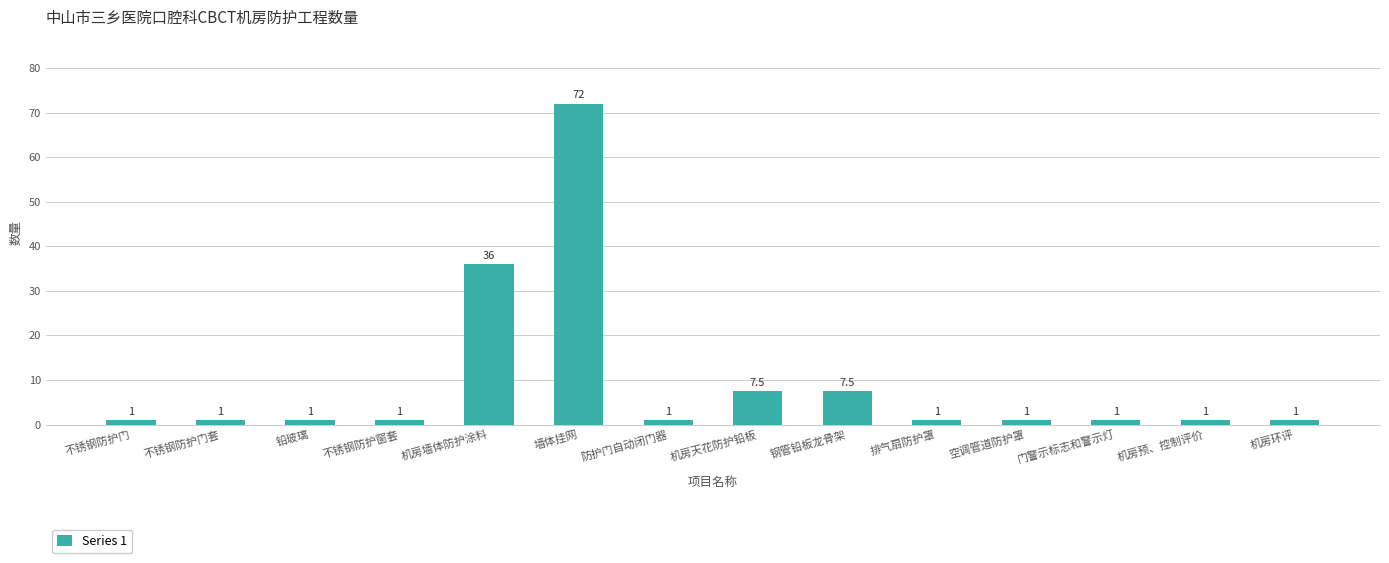

What is the value of the 2nd bar from the left?

1.0